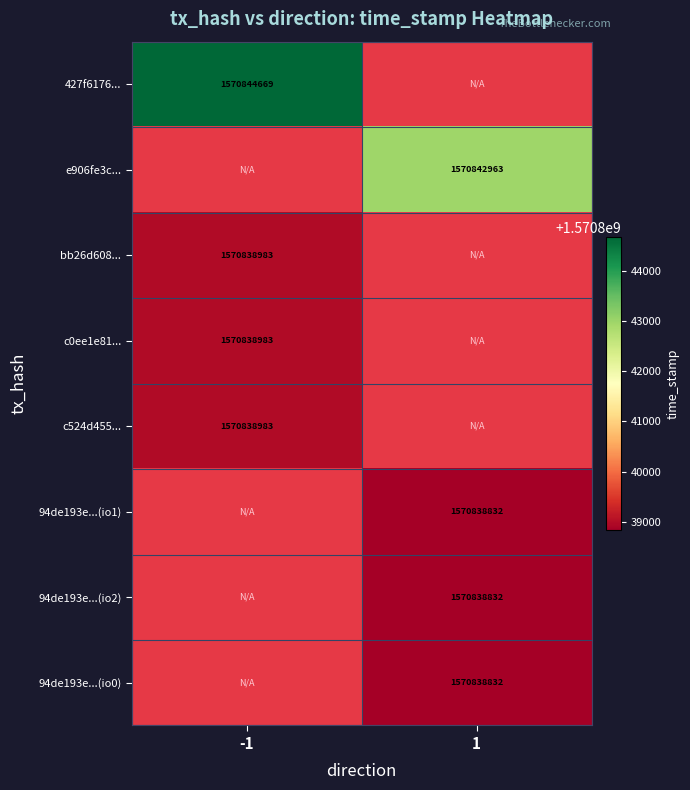

At which category does the chart reach its minimum across all series?

1